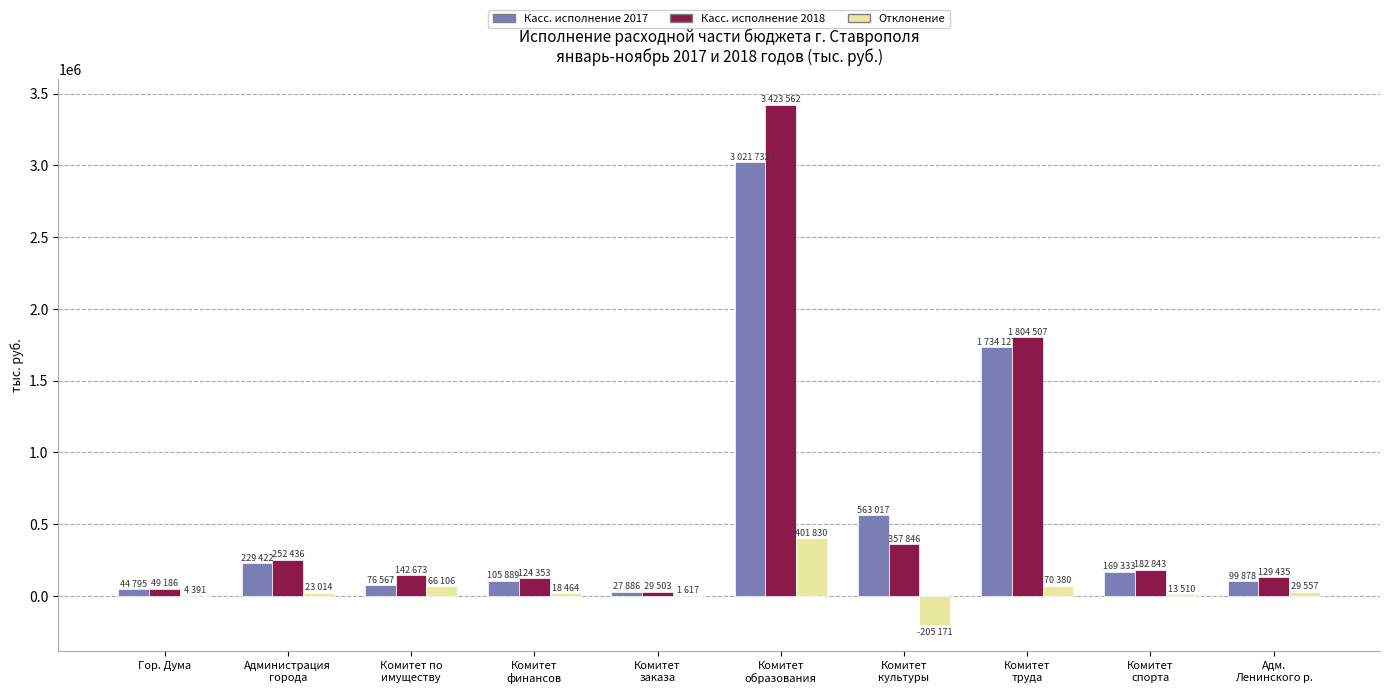

What is the maximum value shown in the chart?

3423562